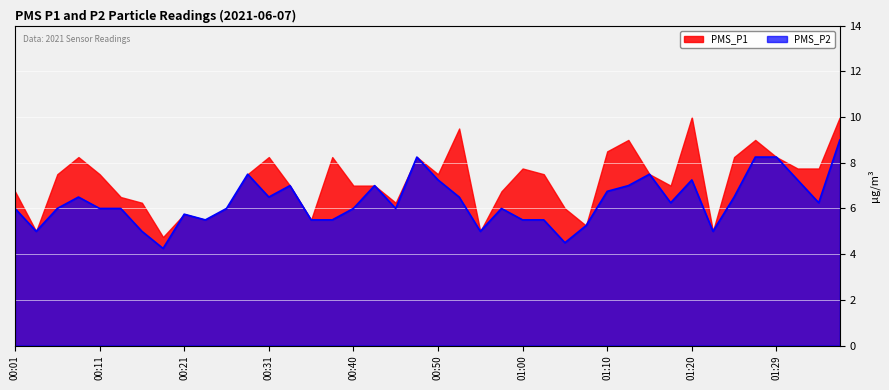

List the labels in order of value, largest first.

01:37, 00:48, 01:27, 01:29, 00:28, 01:15, 00:50, 01:20, 01:32, 00:33, 00:43, 01:12, 01:10, 00:08, 00:31, 00:53, 01:24, 01:17, 01:34, 00:01, 00:06, 00:11, 00:13, 00:26, 00:40, 00:45, 00:58, 00:21, 00:23, 00:35, 00:38, 01:00, 01:03, 01:07, 00:03, 00:16, 00:55, 01:22, 01:05, 00:18